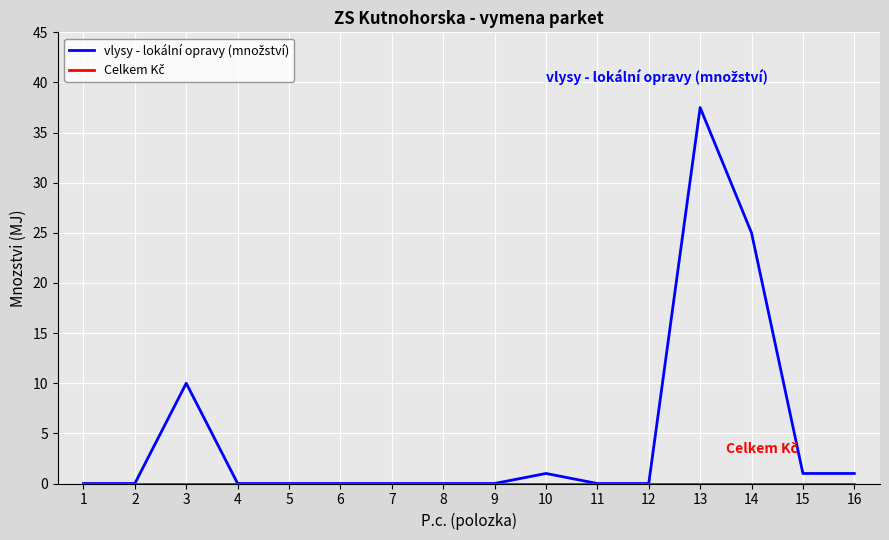

How many lines are shown in the chart?

2